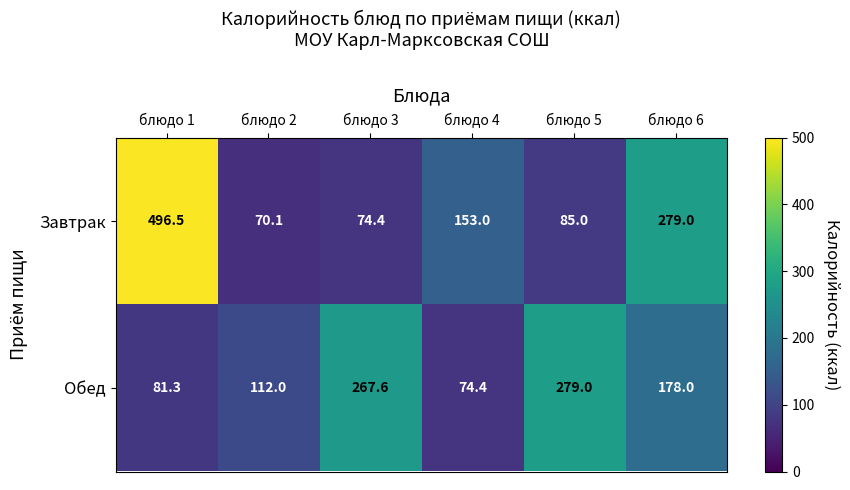

Which series changed the most between блюдо 1 and блюдо 3?

Завтрак